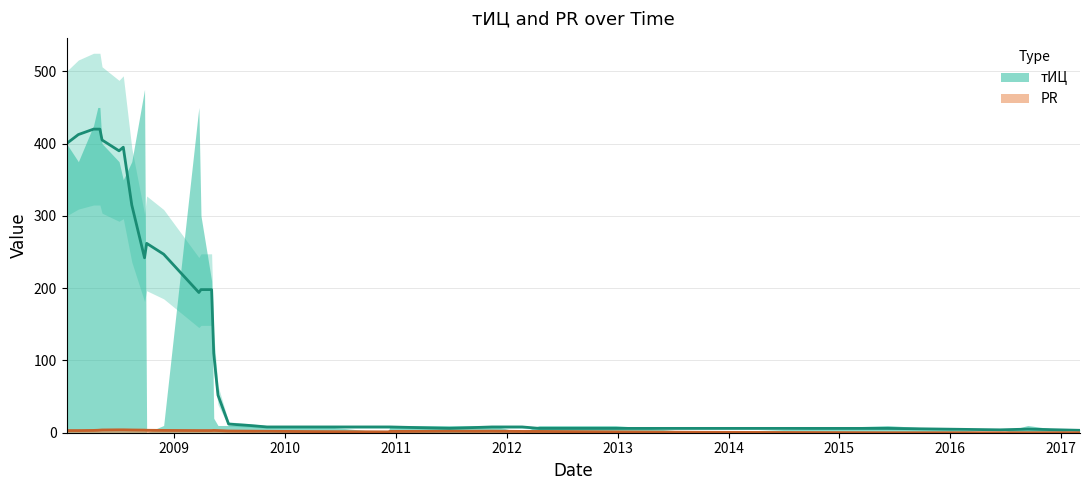

What is the maximum value for PR?

4